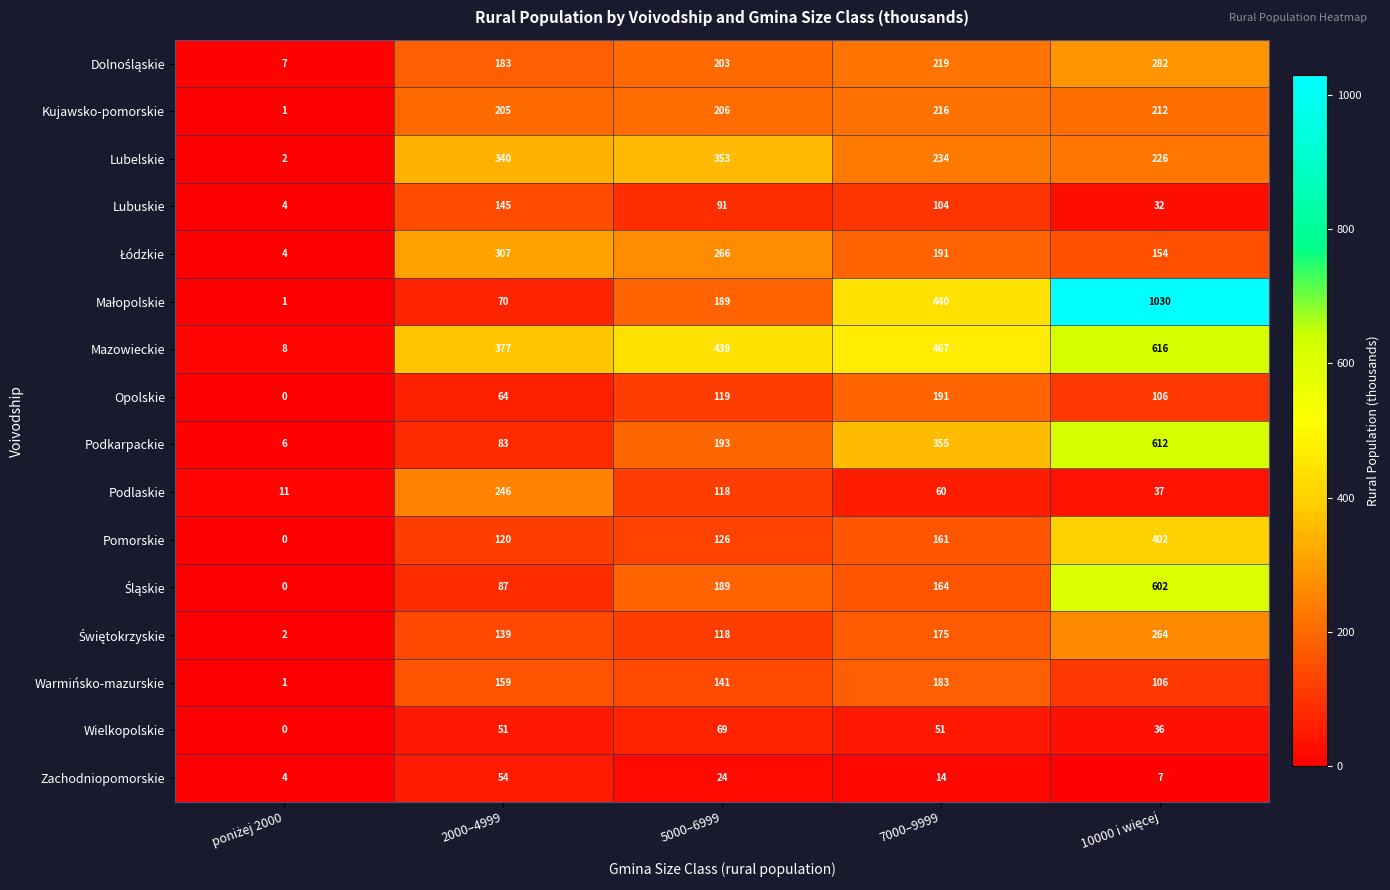

The Wielkopolskie series shows 73 at 2000–4999. True or false?

False